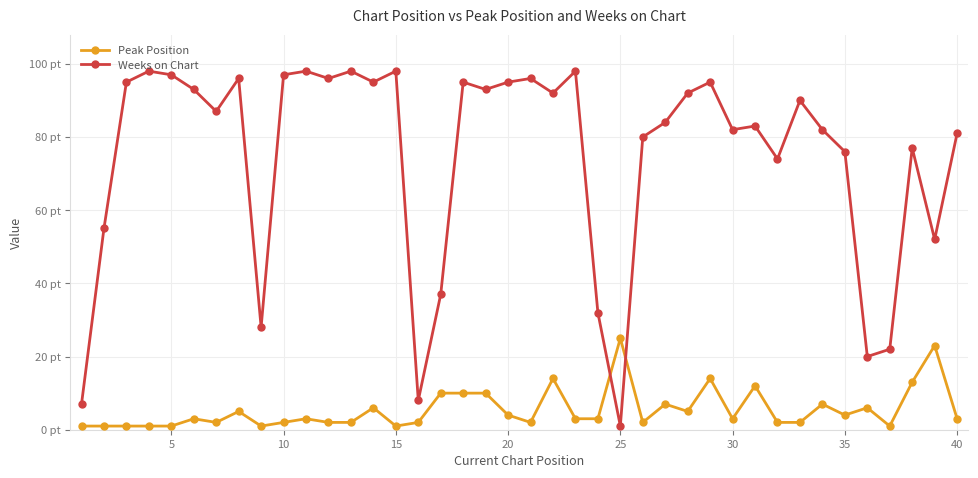

What are all the series names shown in the legend?

Peak Position, Weeks on Chart